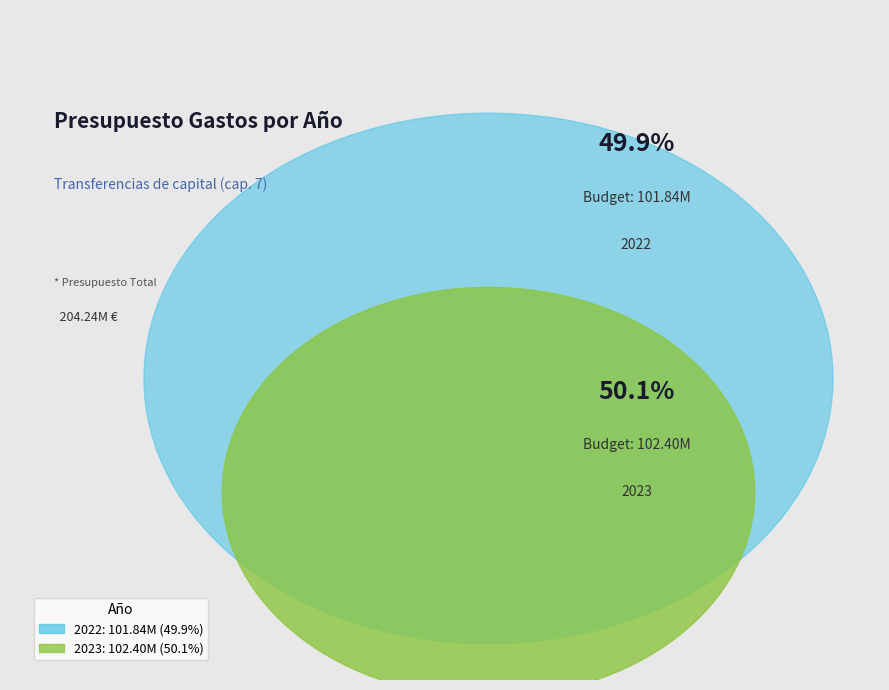

To the nearest percent, what is the combined percentage of 2022 and 2023?

100%